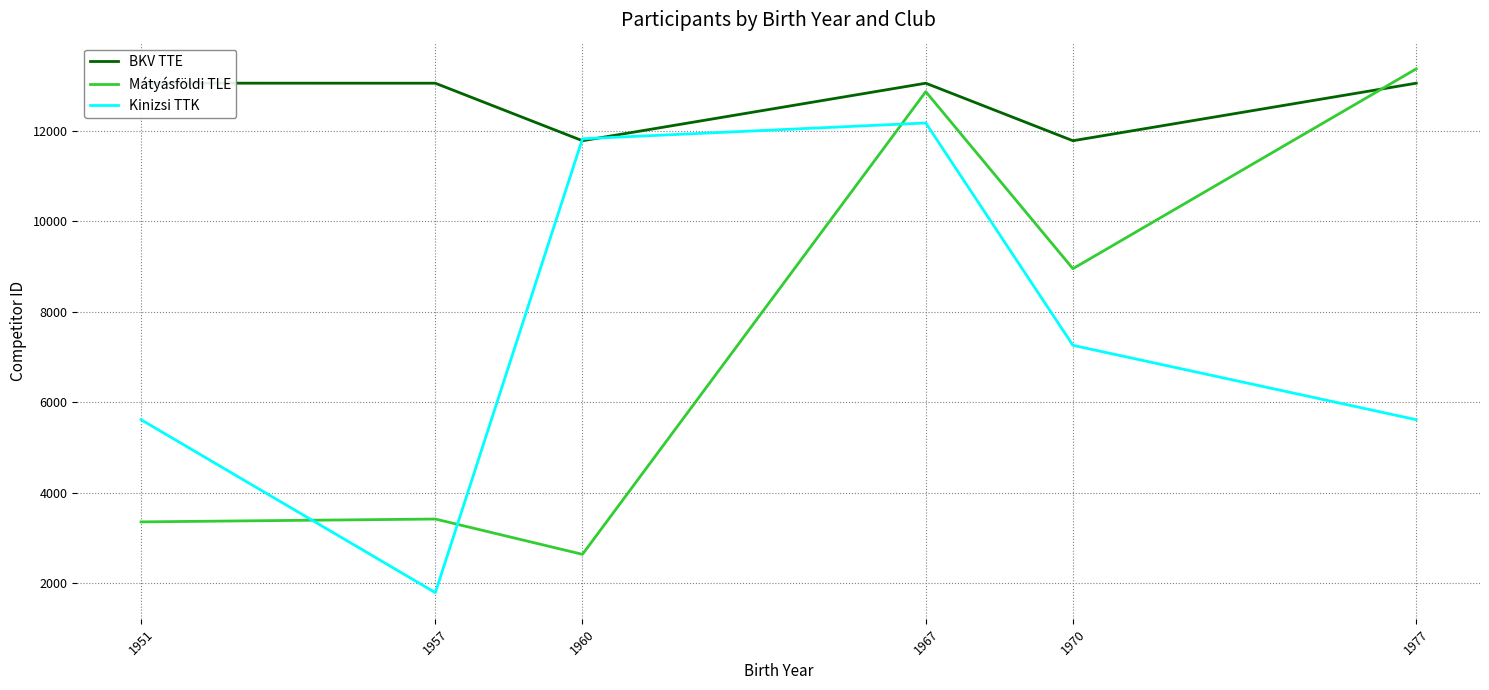

What are all the series names shown in the legend?

BKV TTE, Mátyásföldi TLE, Kinizsi TTK